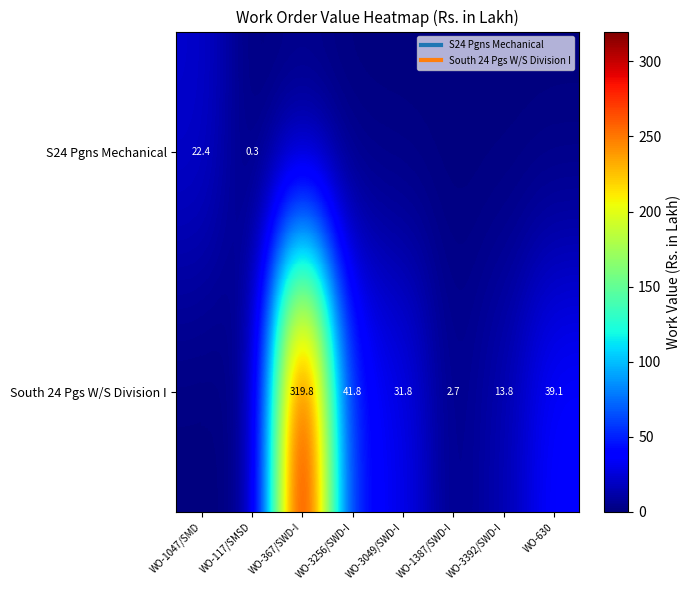

Where is South 24 Pgs W/S Division I nearest to the value 159?

WO-3256/SWD-I